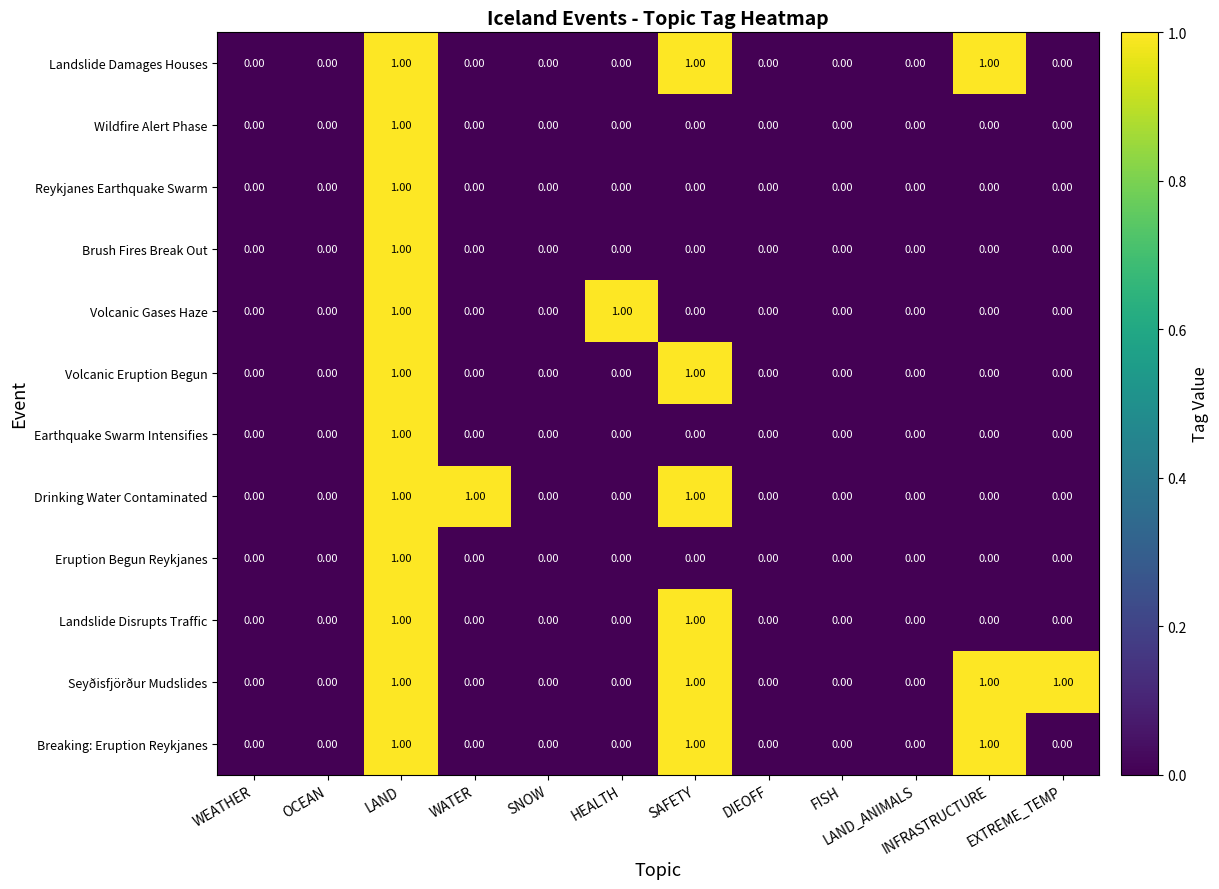

At which category is the sum across all series the highest?

LAND